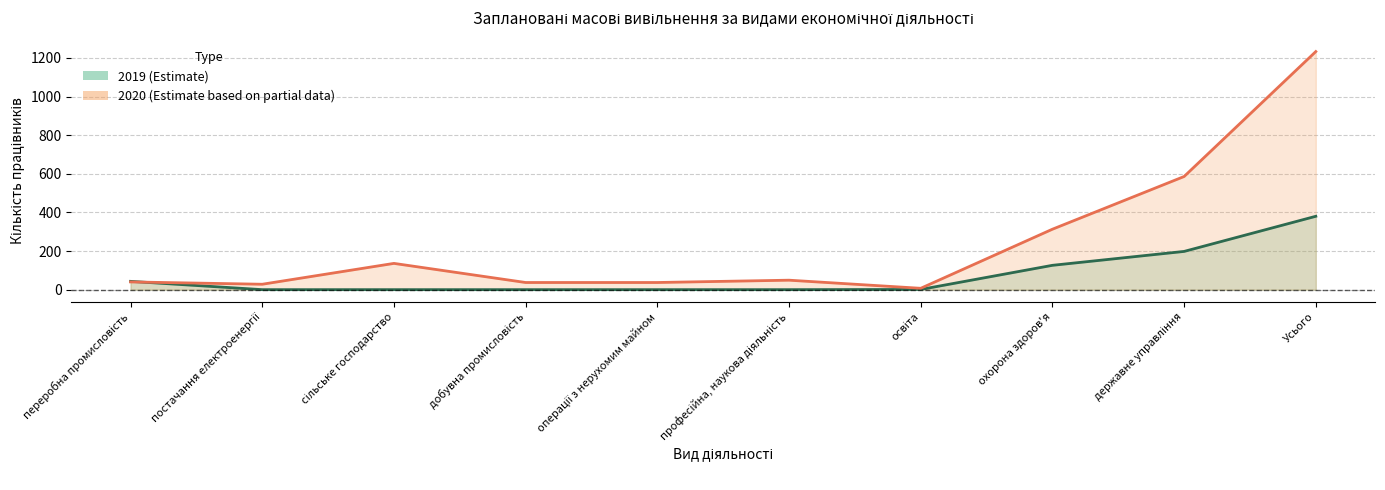

What is the sum of all 2020 values?

2466